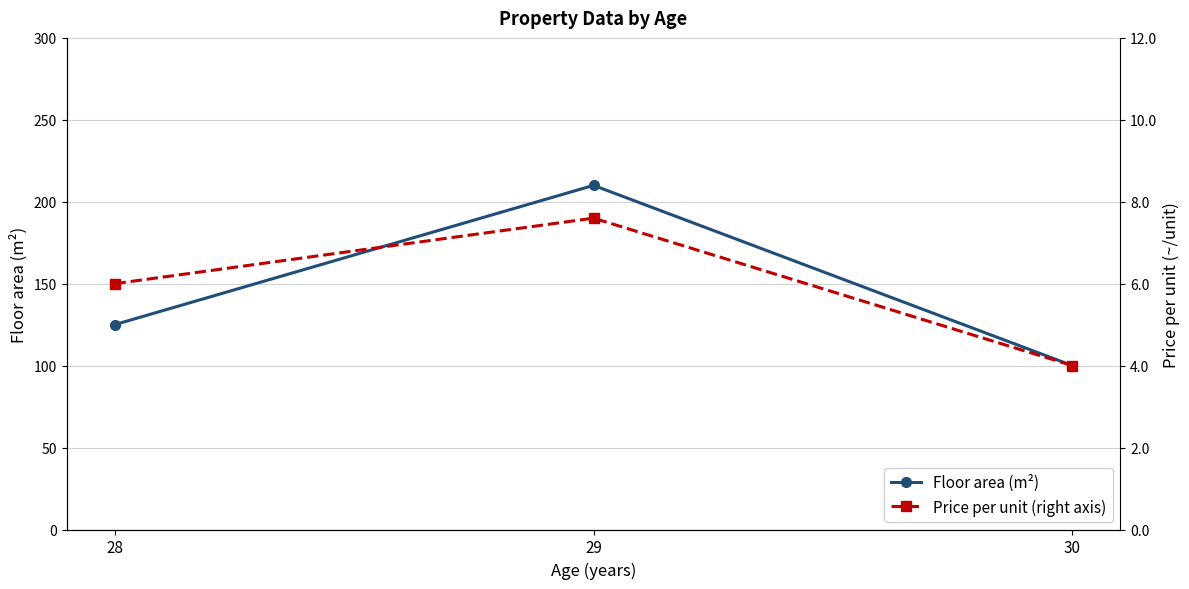

What is the difference between the maximum and minimum values in the Floor area (m²) series?

110